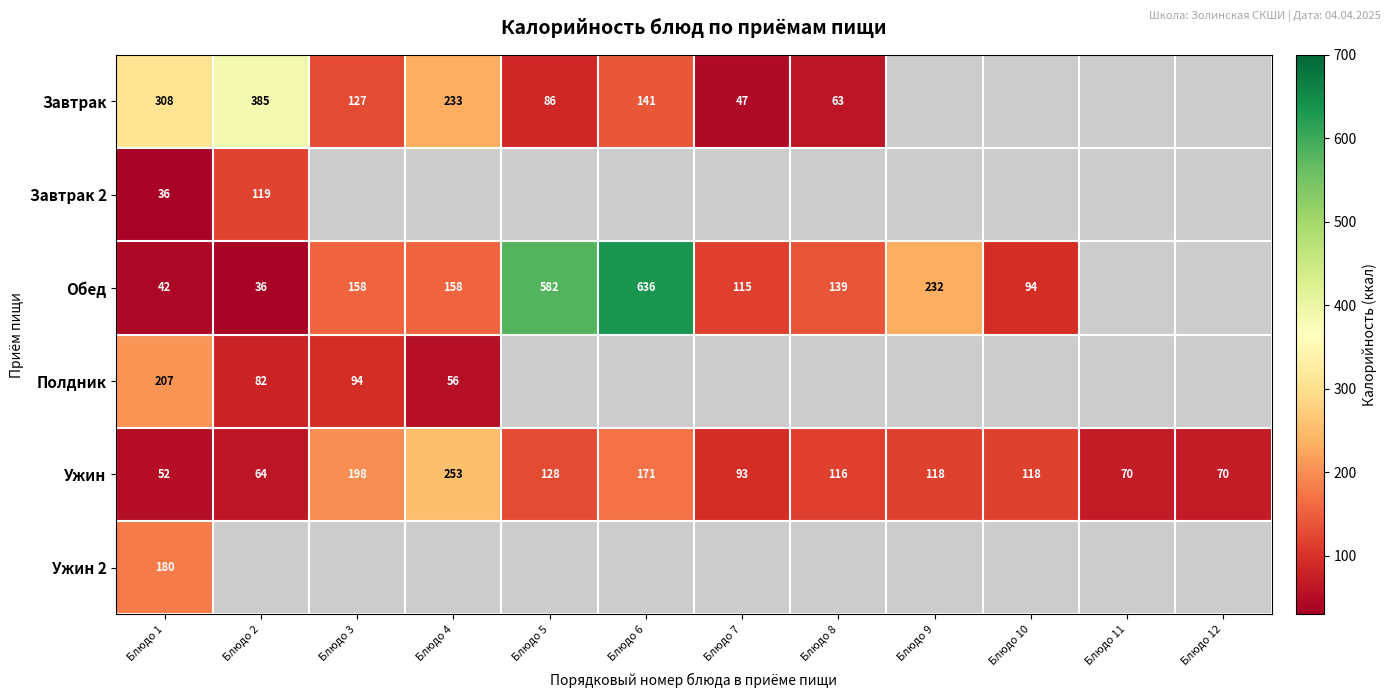

What is the total value across all series at Блюдо 1?

825